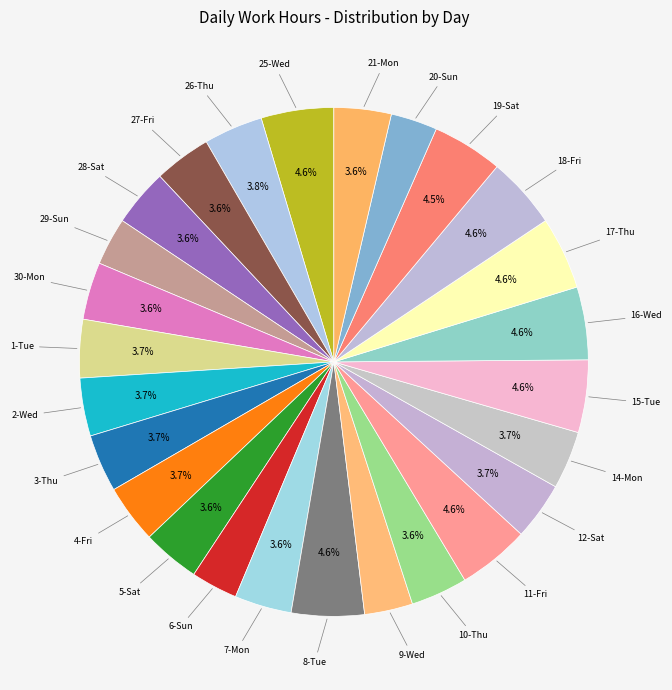

How many slices are in this pie chart?

26